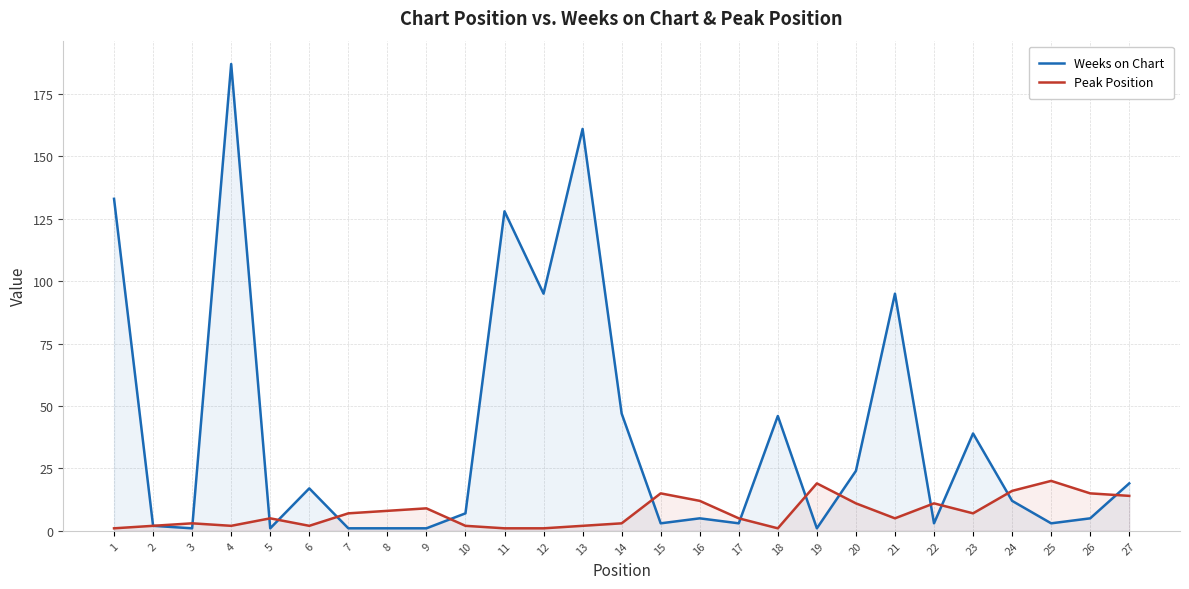

Between 25 and 3, which is larger?

25